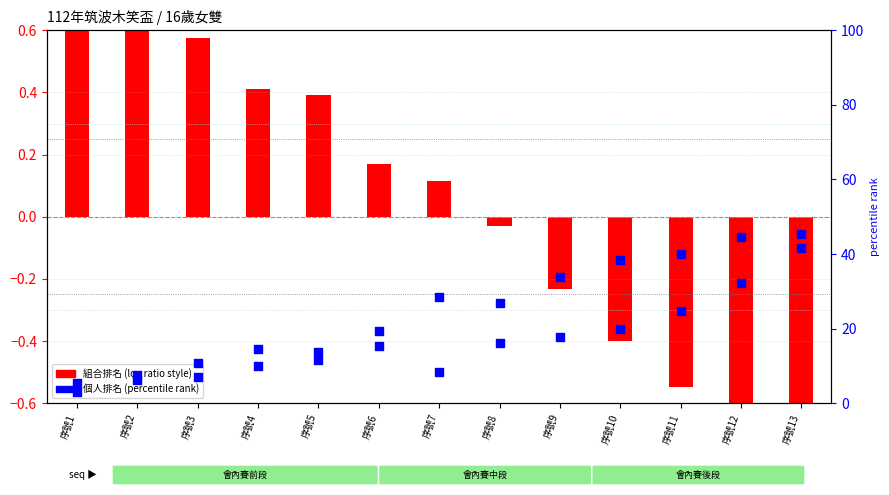

Which series reaches the minimum Y coordinate?

組合排名 (normalized)